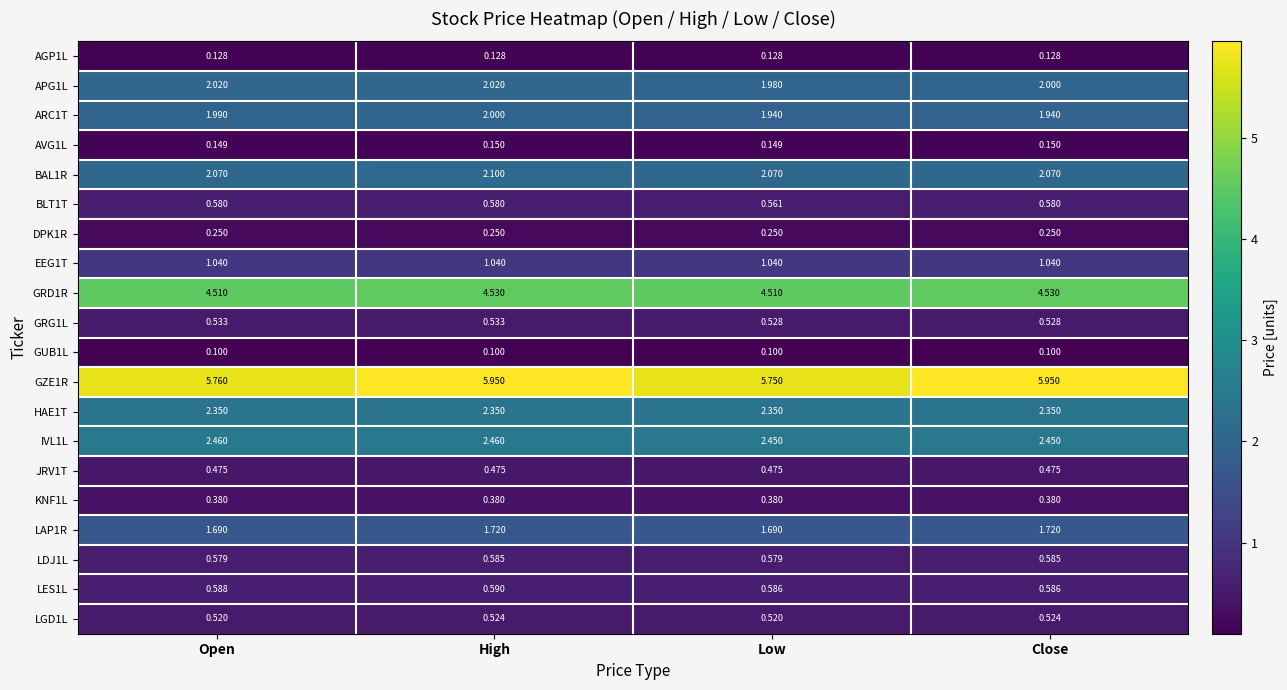

Is the value of LES1L at Low greater than the value of AVG1L at High?

Yes